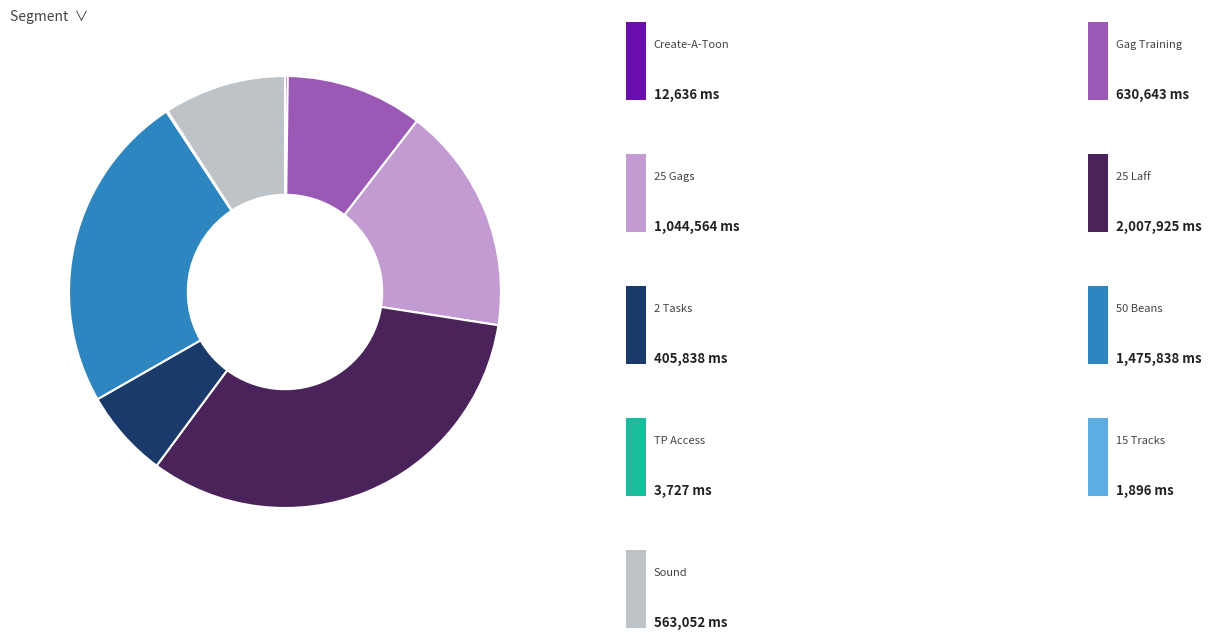

Is there a majority slice in this chart?

No